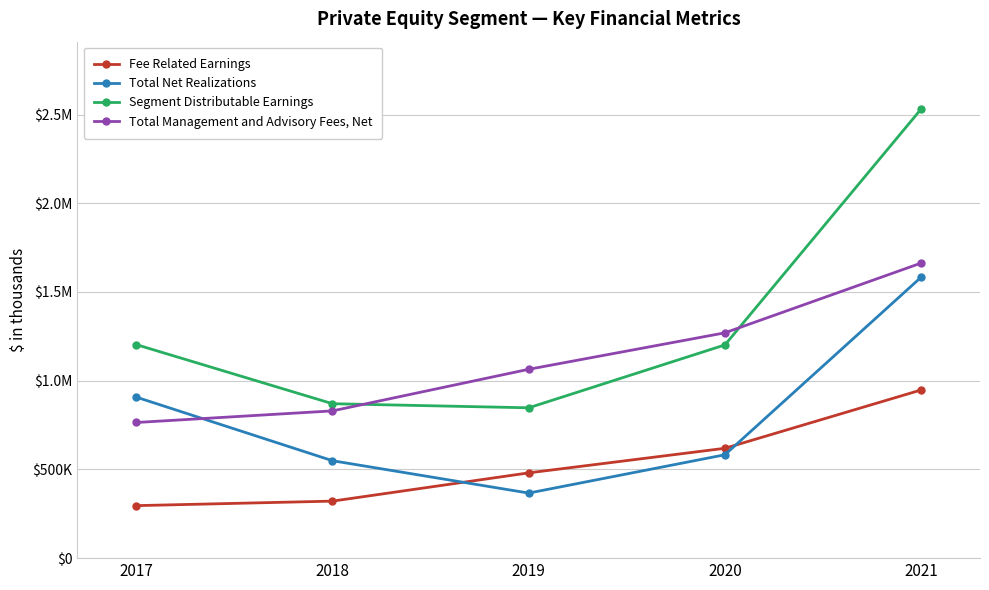

Is this an area chart (filled region under the line)?

No